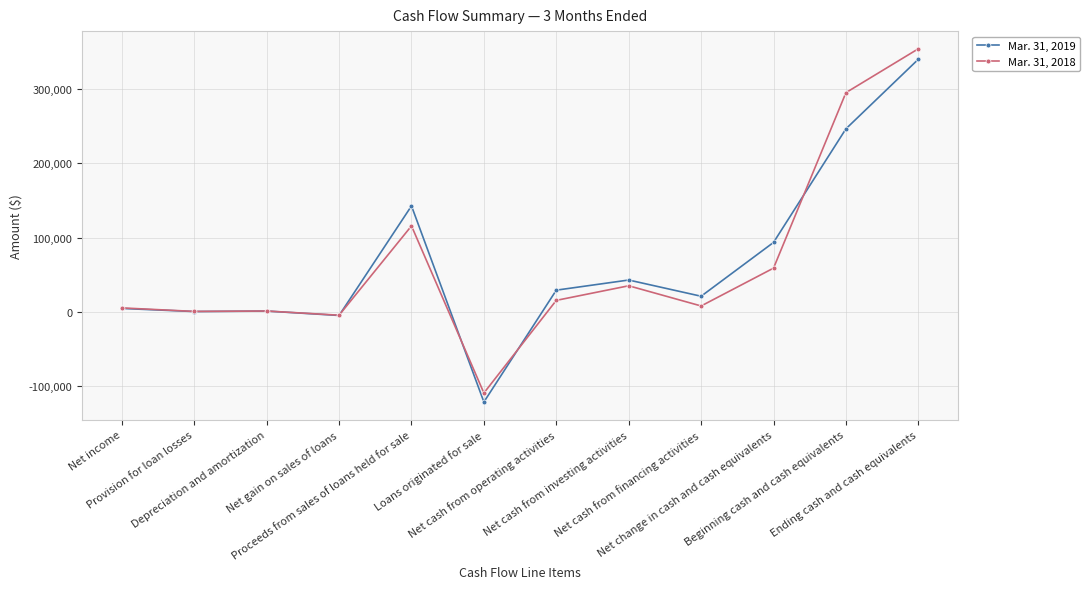

At how many categories does at least one series exceed 150167?

2